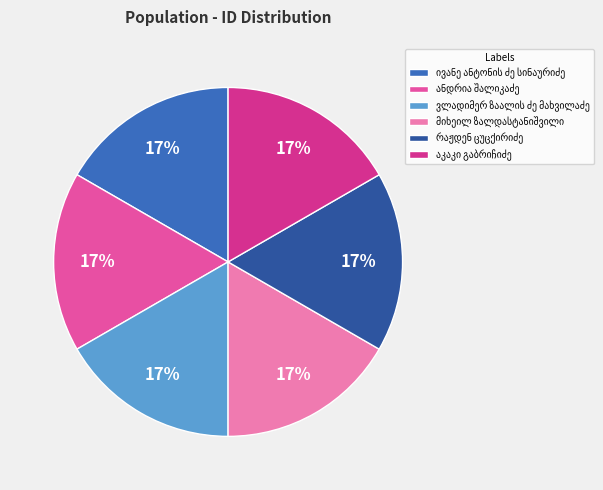

To the nearest percent, what is the average slice percentage?

17%